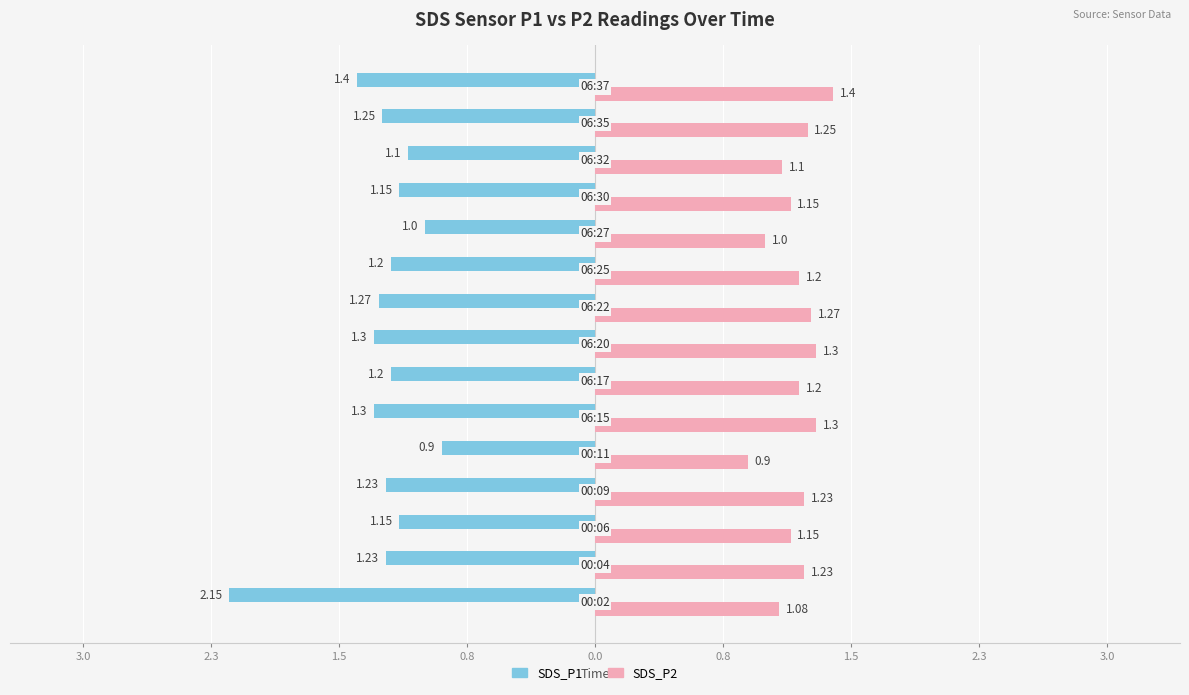

What are all the series names shown in the legend?

SDS_P1, SDS_P2